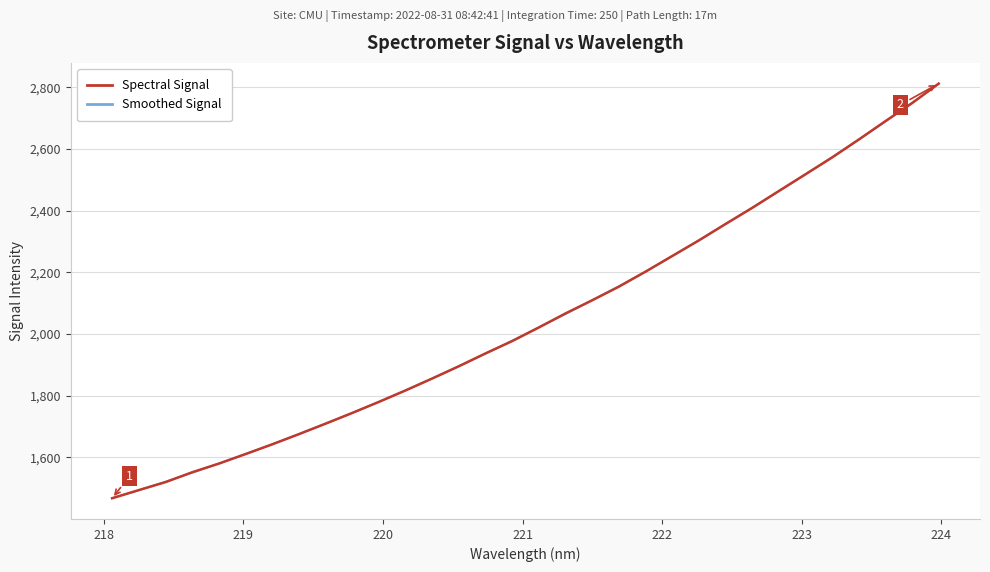

What are all the series names shown in the legend?

Spectral Signal, Smoothed Signal